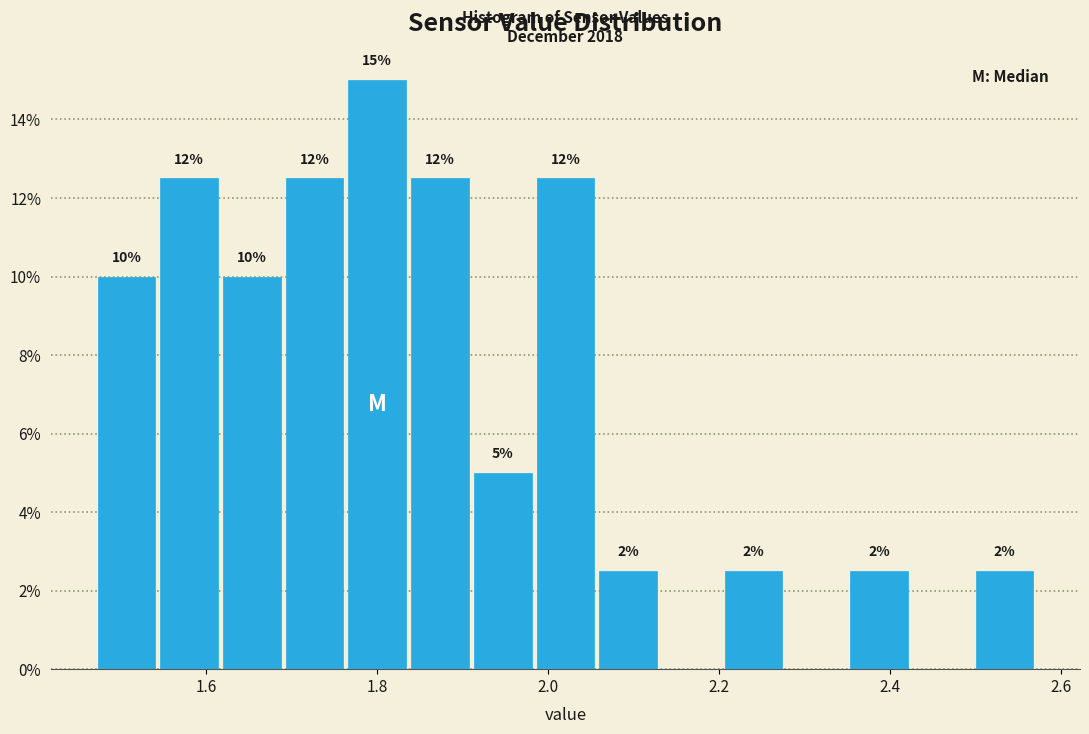

Read against the x-axis, roughly where is the centre of the tallest bar?

1.80